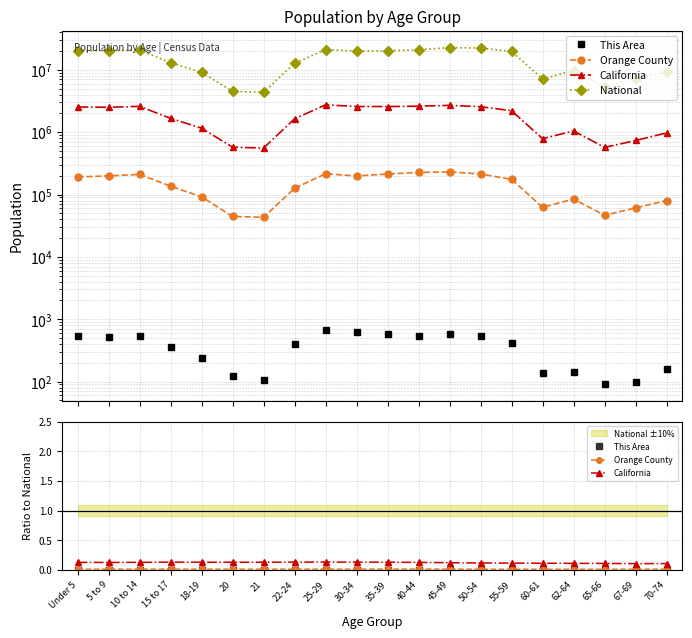

True or false: National has more than 0 interior local peaks.

True